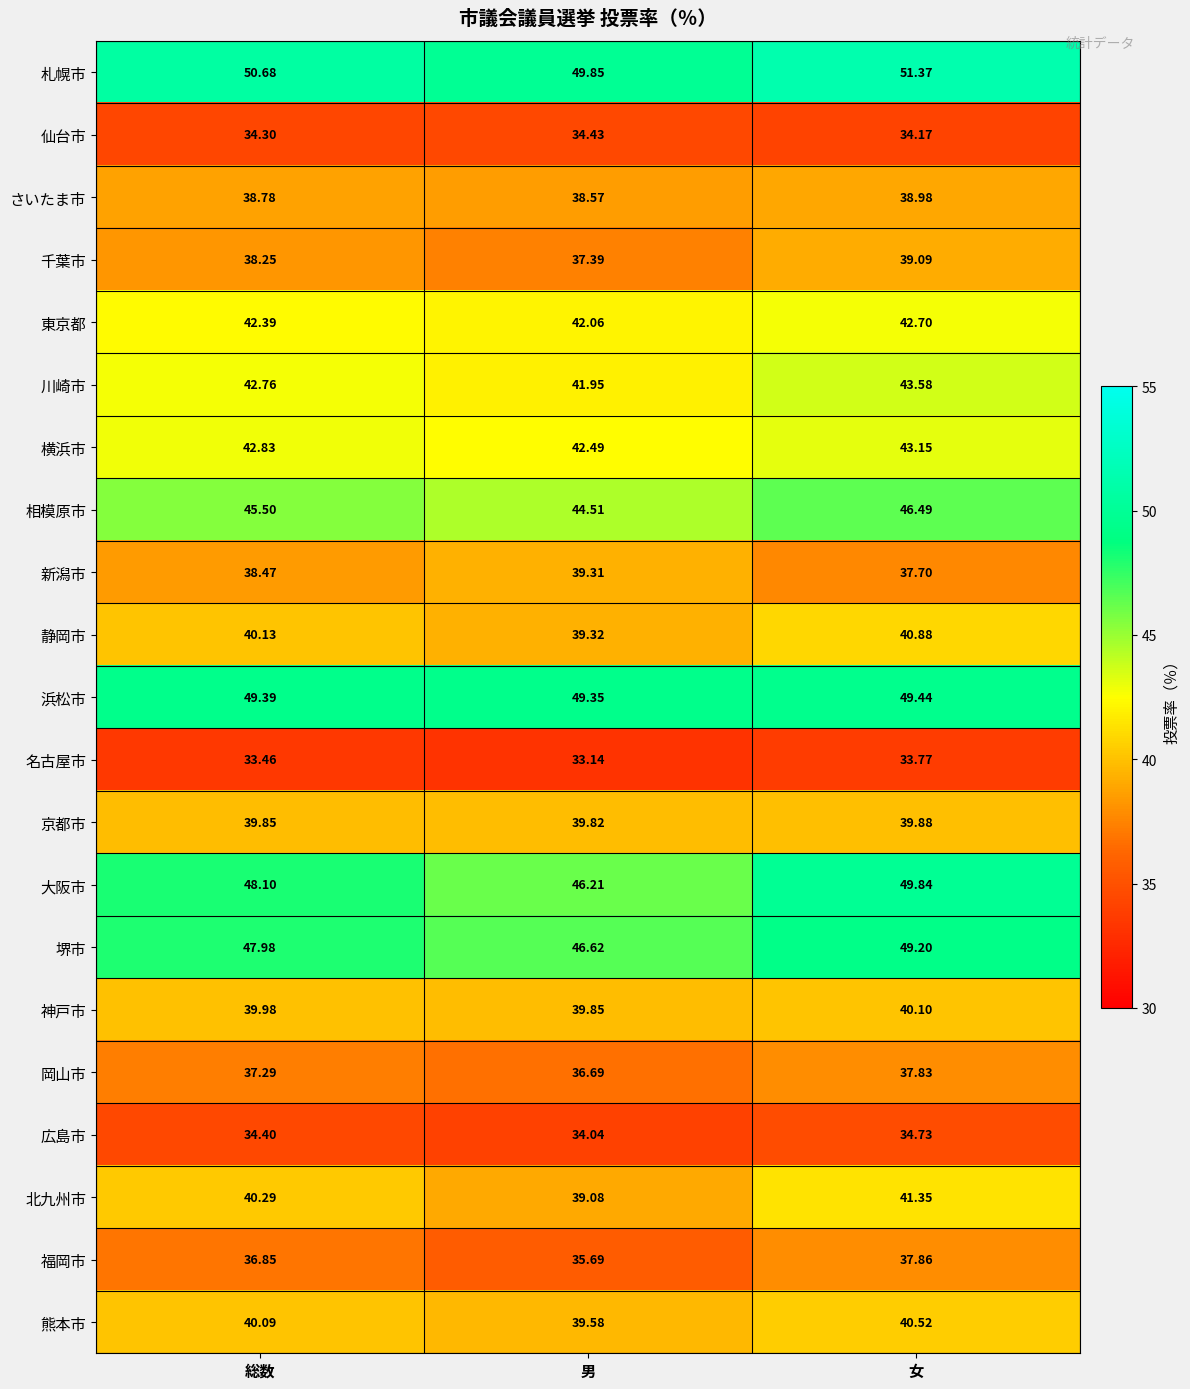

List the series in order of their peak value, lowest first.

名古屋市, 仙台市, 広島市, 岡山市, 福岡市, さいたま市, 千葉市, 新潟市, 京都市, 神戸市, 熊本市, 静岡市, 北九州市, 東京都, 横浜市, 川崎市, 相模原市, 堺市, 浜松市, 大阪市, 札幌市